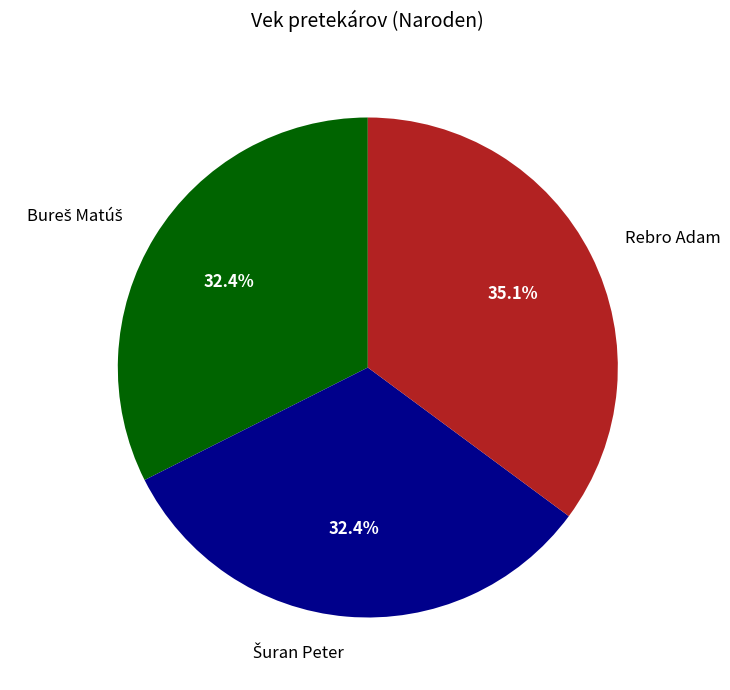

Which category has the biggest portion of the pie?

Rebro Adam